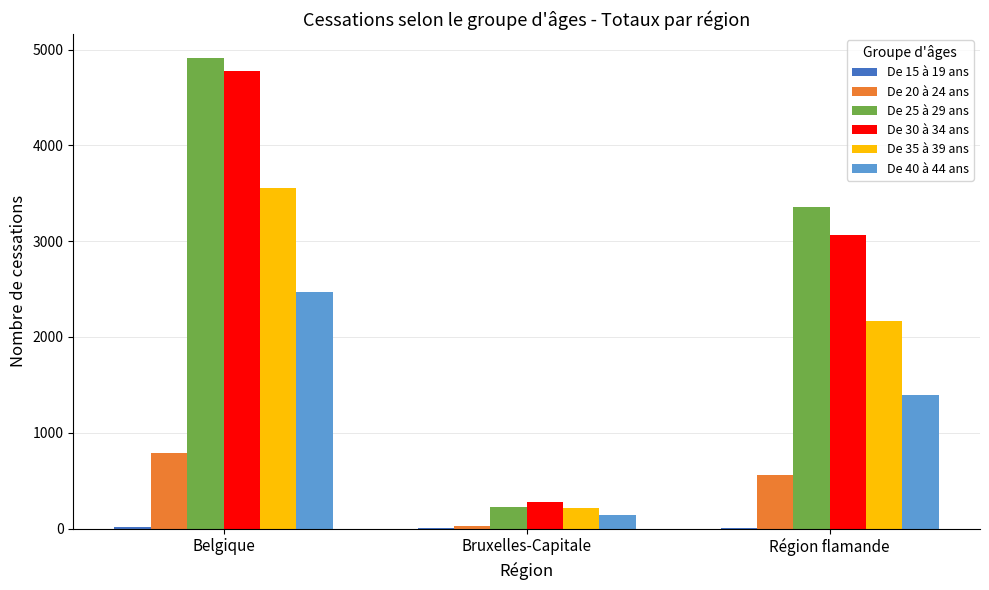

At which category is the sum across all series the highest?

Belgique